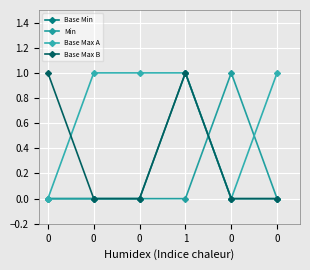

Is the value of Base Max A at 0 greater than the value of Min at 0?

No